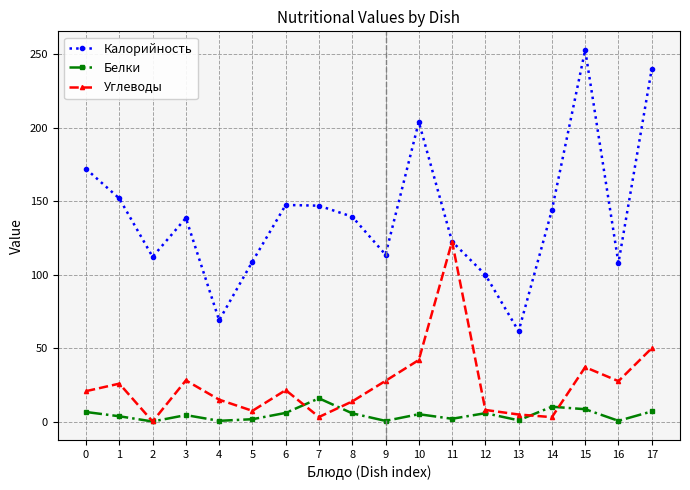

True or false: Белки has a value of 2.0 at 11.

True